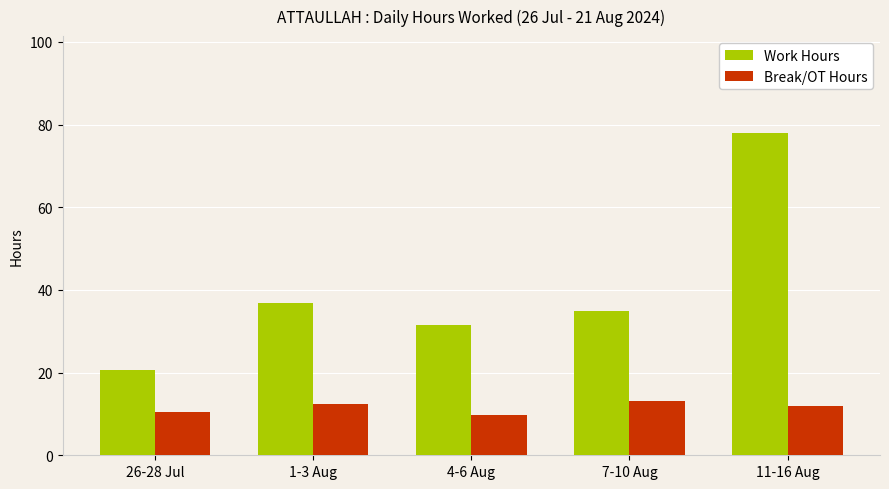

At which label does Break/OT Hours reach its peak?

7-10 Aug